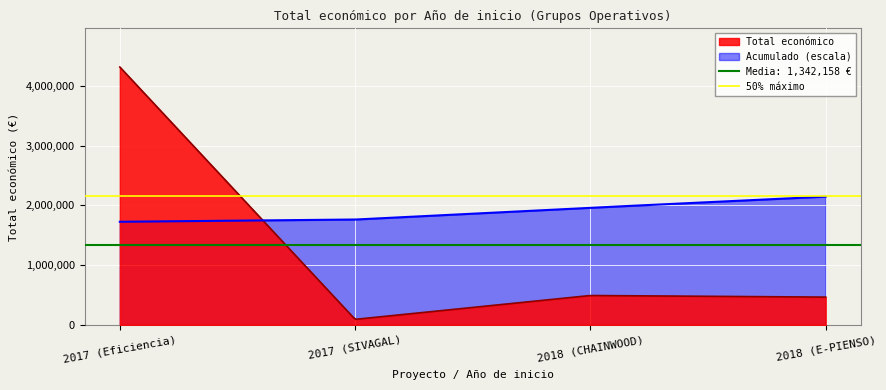

What is the highest value of the Total económico series?

4316373.0